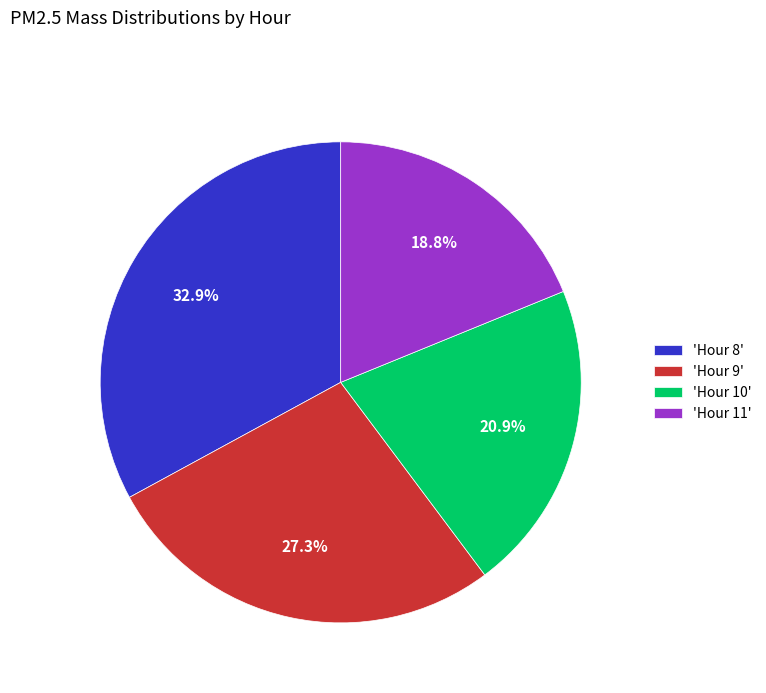

How many slices are in this pie chart?

4